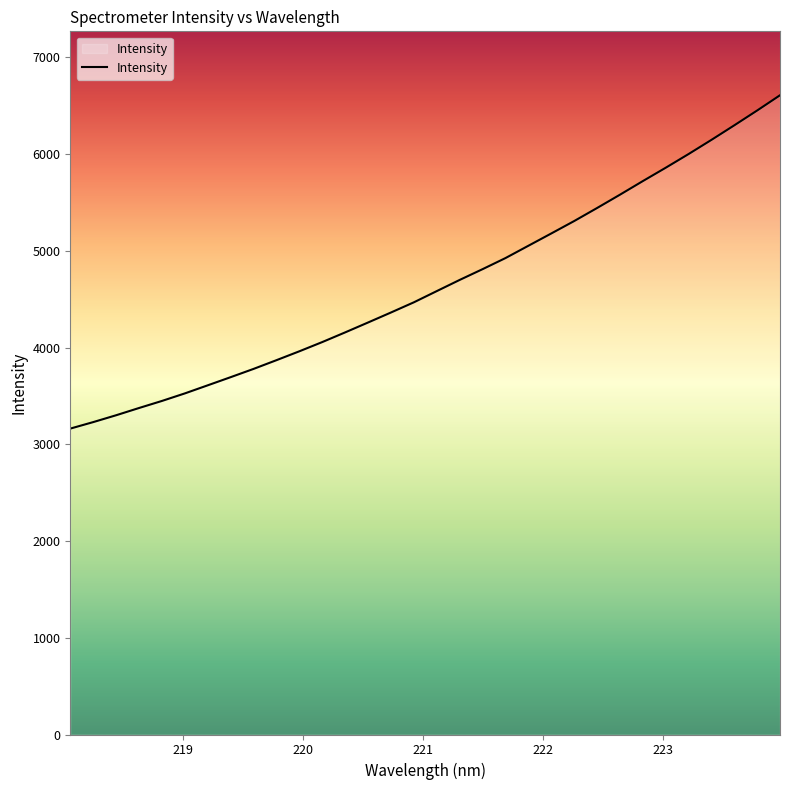

True or false: there are more than 1 points higher than both neighbors.

False